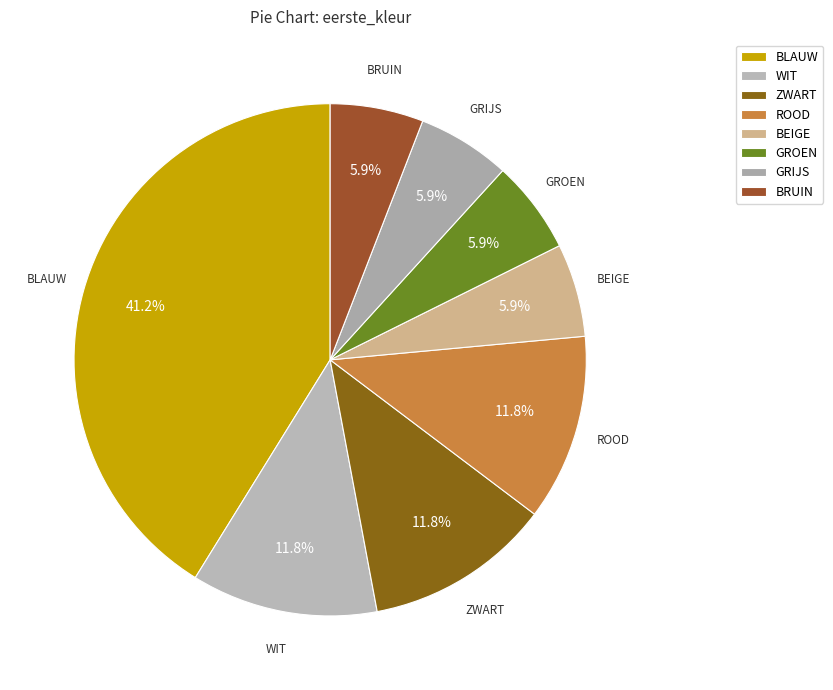

What is the largest slice in the pie chart?

BLAUW